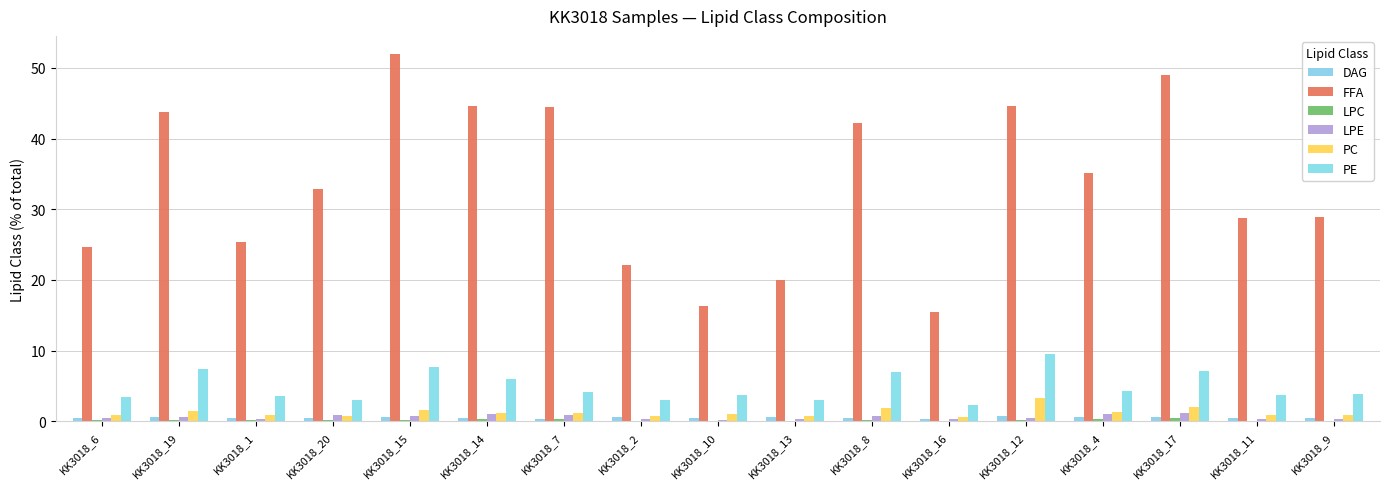

Reading left to right, list all the values displayed in this chart.

DAG: 0.5	0.6	0.5	0.5	0.6	0.5	0.4	0.7	0.5	0.6	0.6	0.4	0.8	0.6	0.6	0.5	0.4
FFA: 24.6	43.8	25.3	32.8	51.9	44.6	44.4	22.2	16.3	20.0	42.2	15.4	44.6	35.2	48.9	28.8	28.9
LPC: 0.2	0.3	0.1	0.3	0.3	0.3	0.3	0.1	0.1	0.1	0.2	0.1	0.2	0.4	0.5	0.1	0.1
LPE: 0.4	0.6	0.4	0.9	0.8	1.0	0.9	0.3	0.2	0.3	0.8	0.4	0.4	1.1	1.2	0.3	0.3
PC: 0.9	1.5	0.9	0.7	1.6	1.2	1.2	0.7	1.0	0.7	1.9	0.7	3.3	1.4	2.0	0.9	0.9
PE: 3.5	7.4	3.7	3.0	7.7	5.9	4.1	3.1	3.7	3.0	7.0	2.3	9.6	4.3	7.2	3.8	3.8